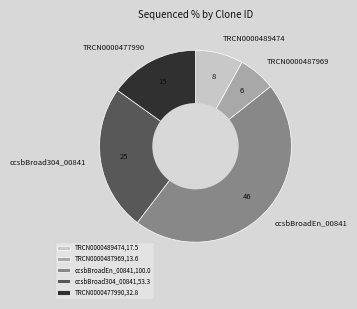

Rank the categories by value from highest to lowest.

ccsbBroadEn_00841, ccsbBroad304_00841, TRCN0000477990, TRCN0000489474, TRCN0000487969